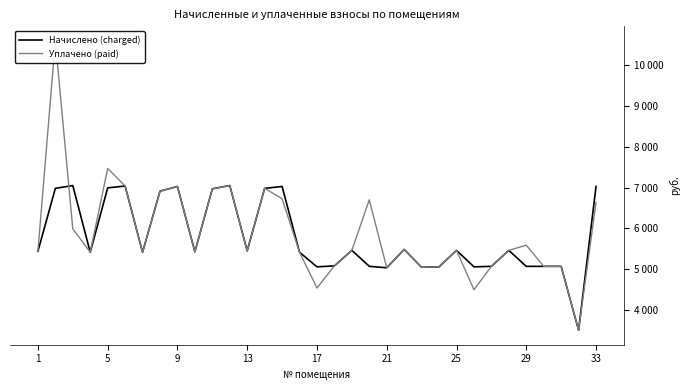

How many values in the Начислено (charged) series are below 5437?

16